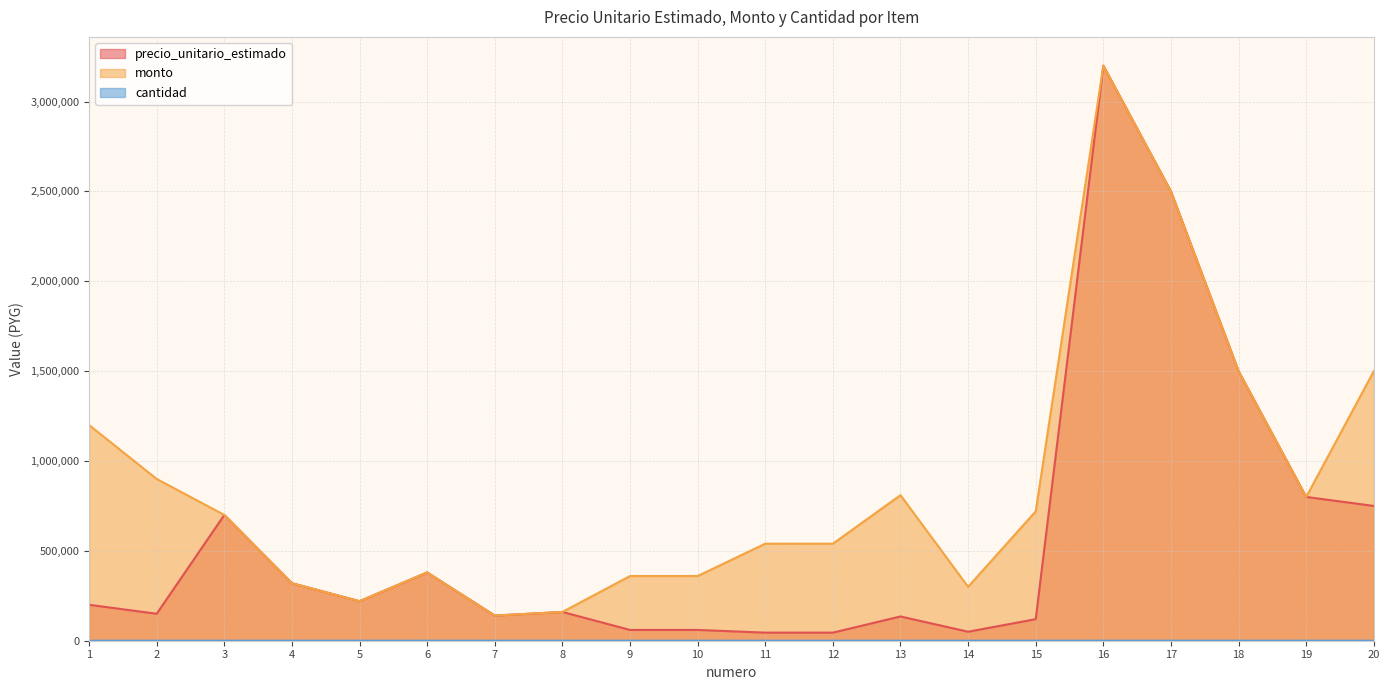

Where is the first local minimum for precio_unitario_estimado?

2